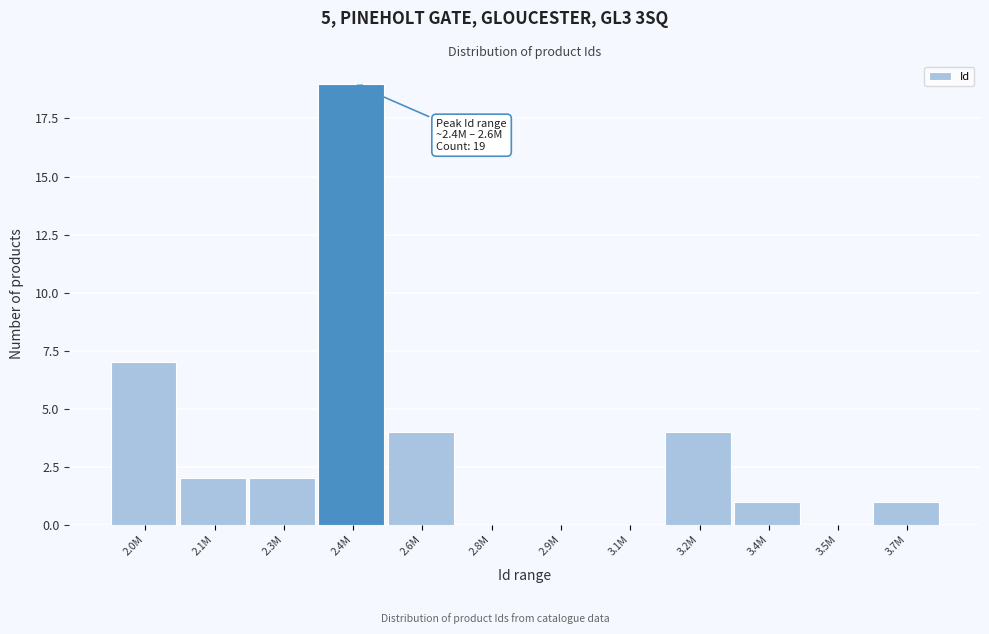

Reading left to right, what are all the values shown in this chart?

2.0M=7	2.1M=2	2.3M=2	2.4M=19	2.6M=4	2.8M=0	2.9M=0	3.1M=0	3.2M=4	3.4M=1	3.5M=0	3.7M=1